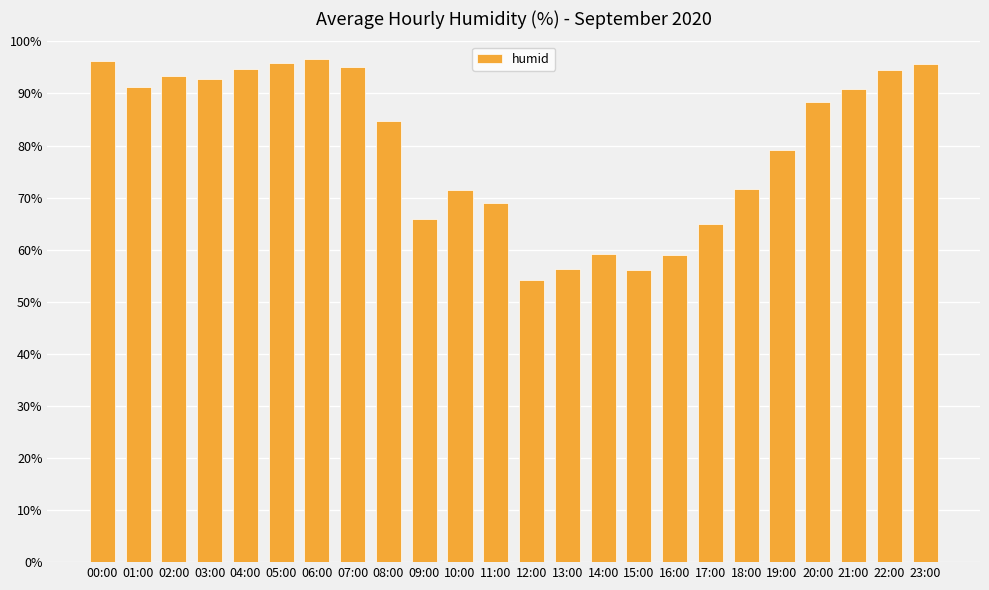

What value does the data have at 13:00?

56.2